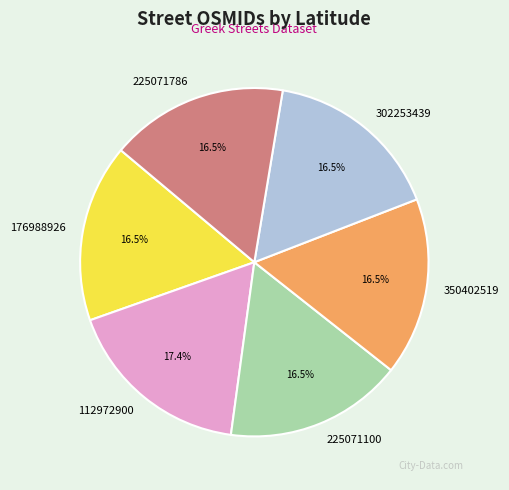

The 176988926 slice represents 6% of the pie. True or false?

False